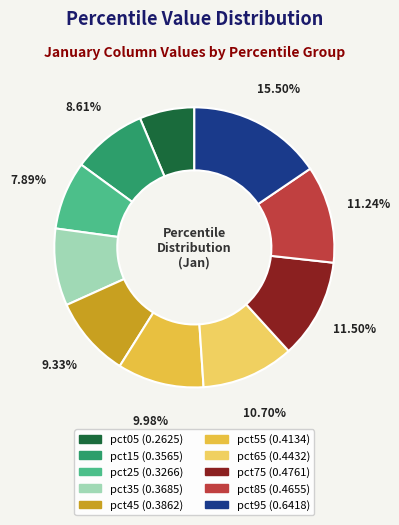

How many slices are in this pie chart?

10